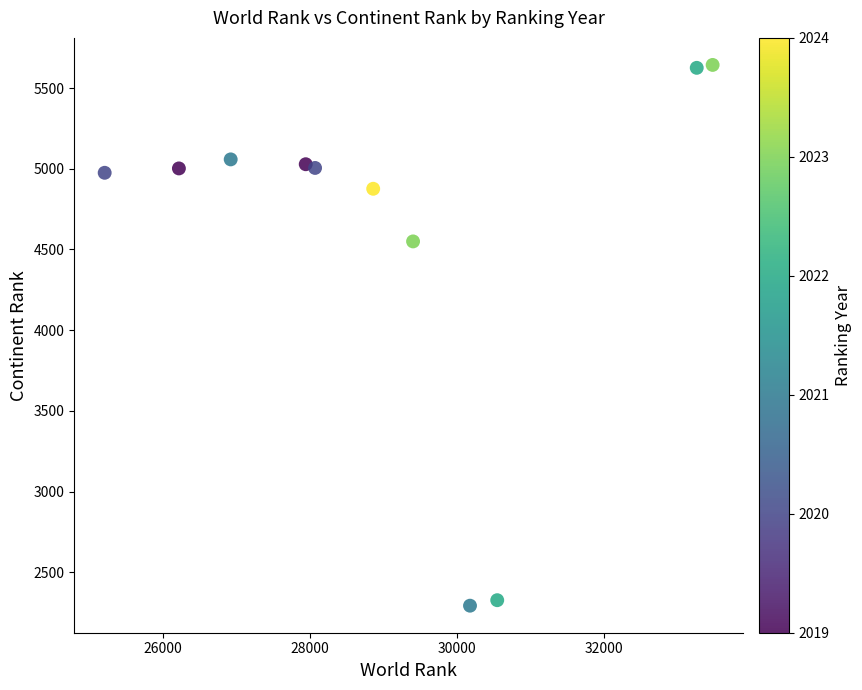

What Y value in the scatter plot is closest to 3968?

4550